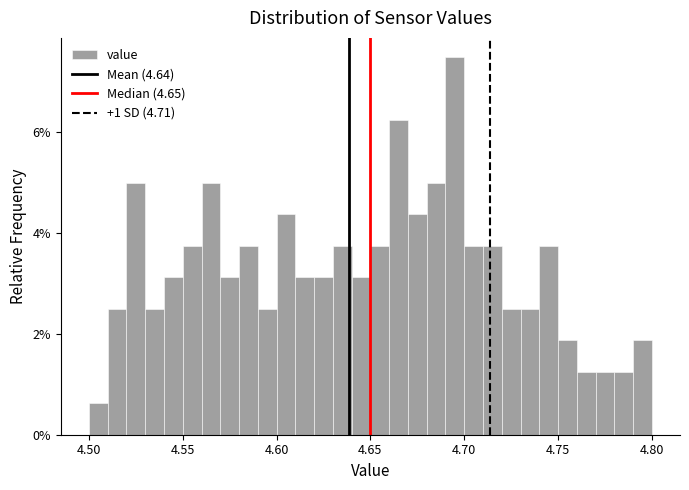

Around what value on the x-axis is the tallest bar? Give the approximate position of its centre, as read against the axis.

4.695